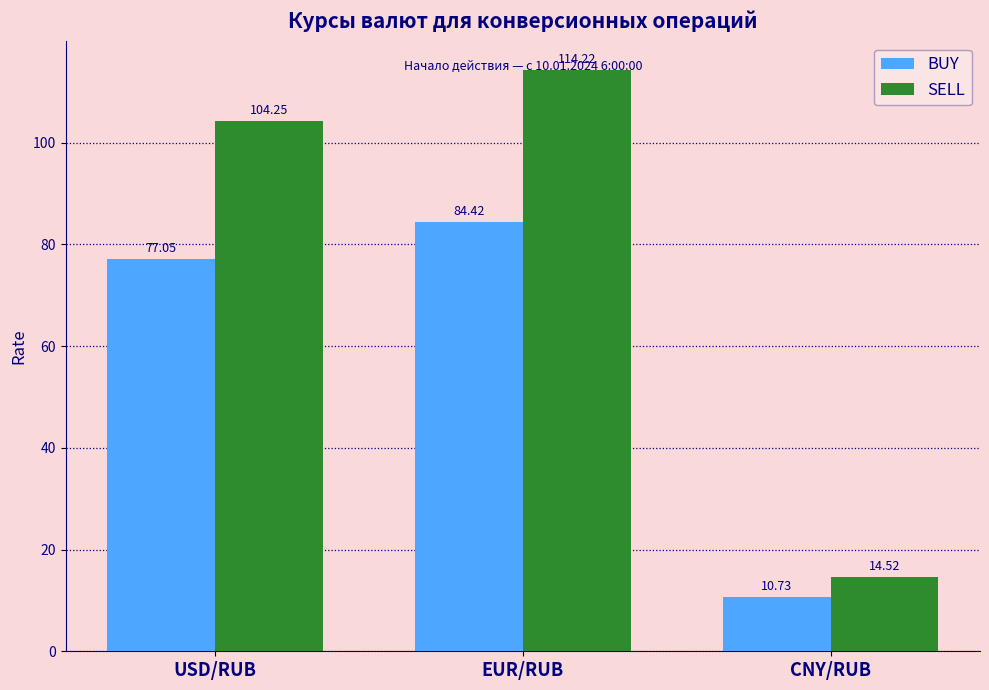

What value does the BUY series have at USD/RUB?

77.1